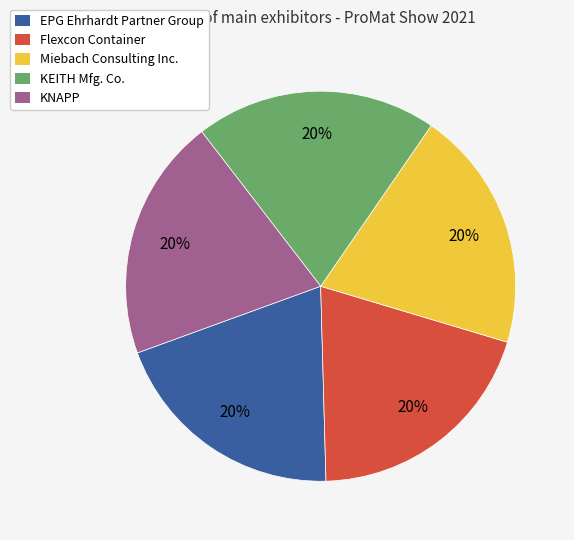

What is the ratio of the value at Flexcon Container to the value at KNAPP?

1.0